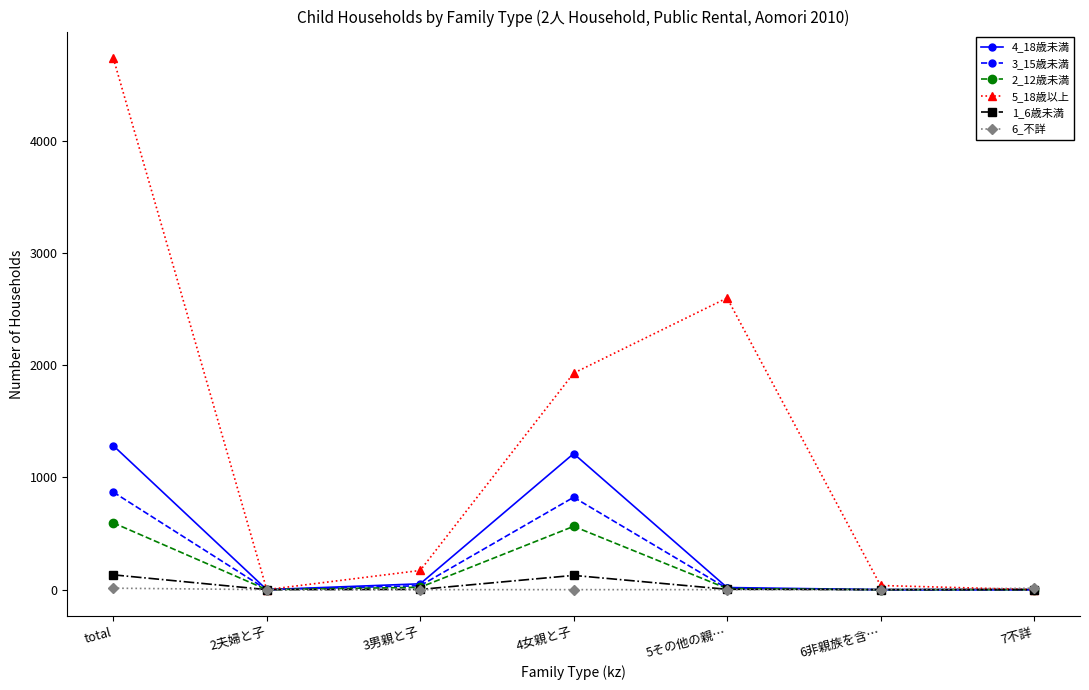

What is the value of the 6_不詳 point at the 7th from the left?

13